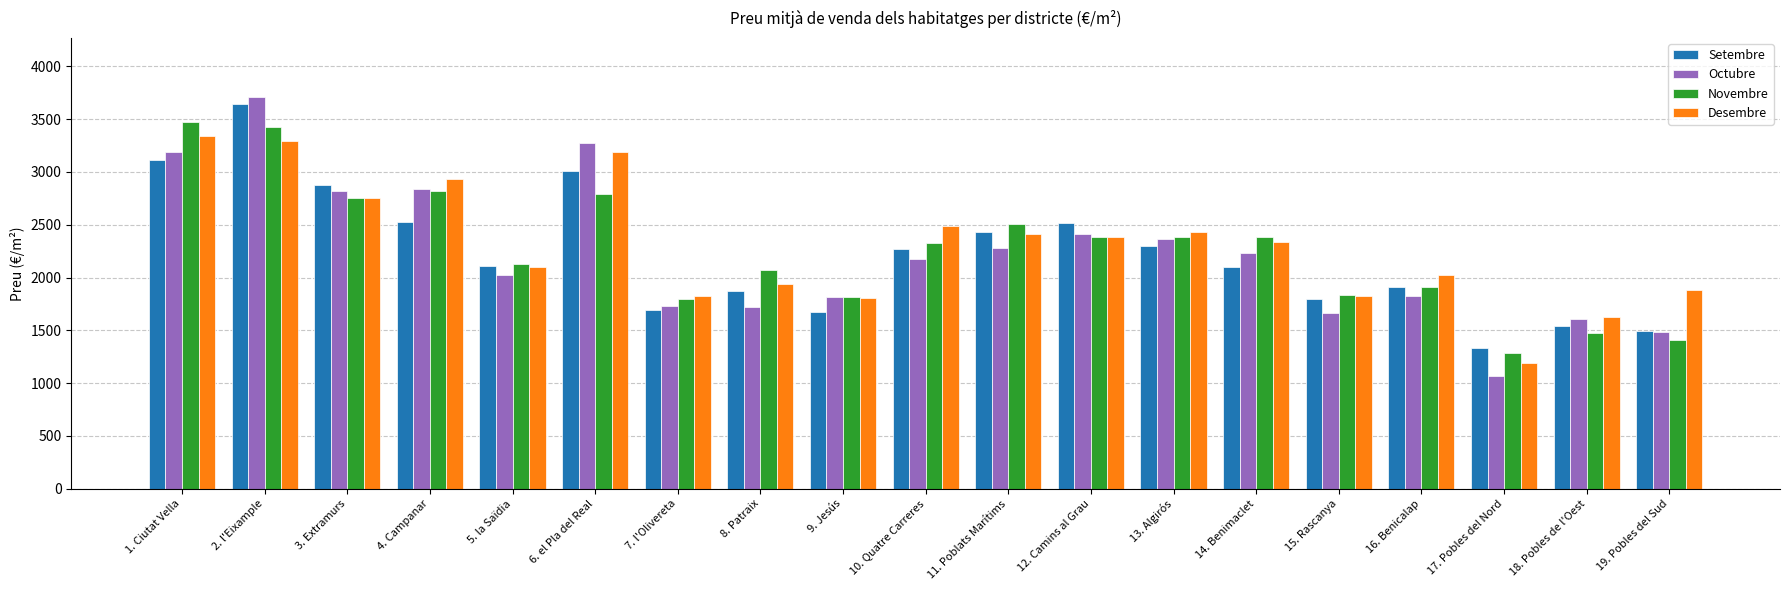

True or false: Setembre has a value of 1269 at 5. la Saïdia.

False